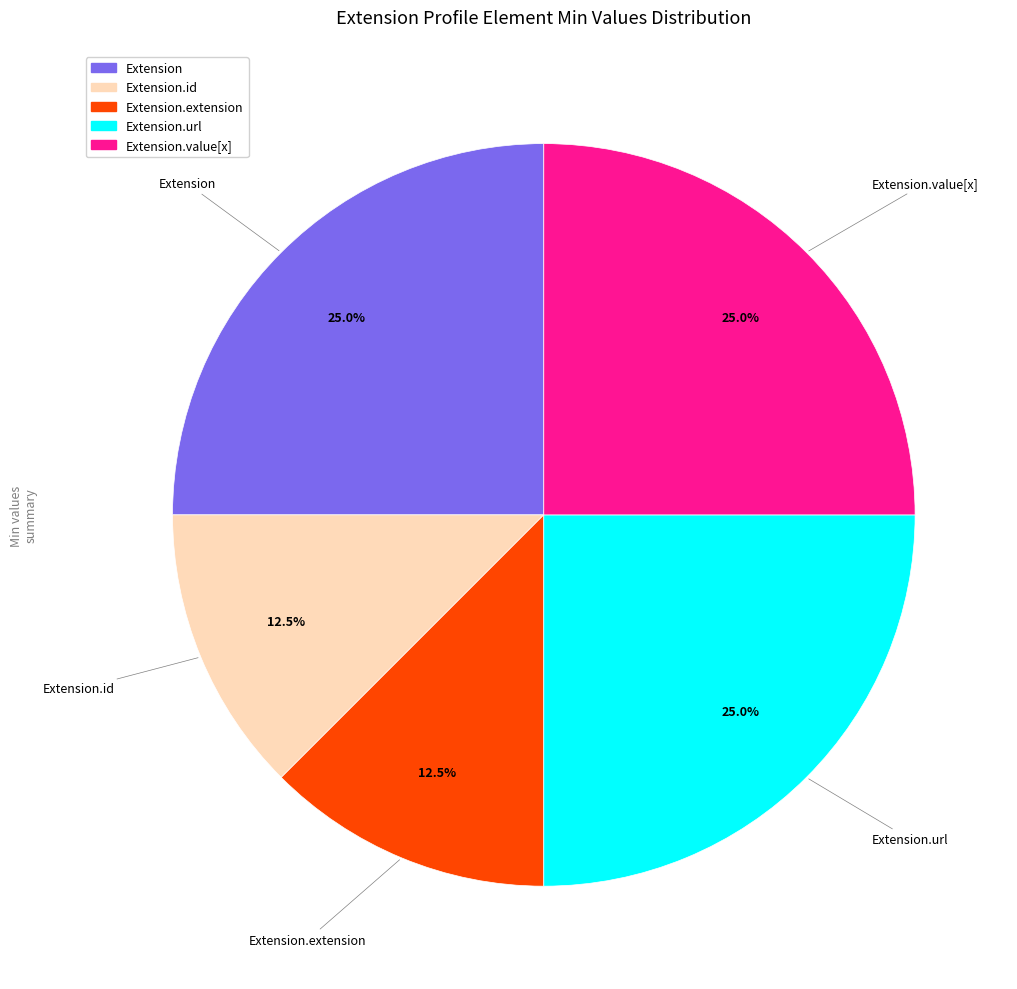

Is there any slice that represents more than half of the pie?

No